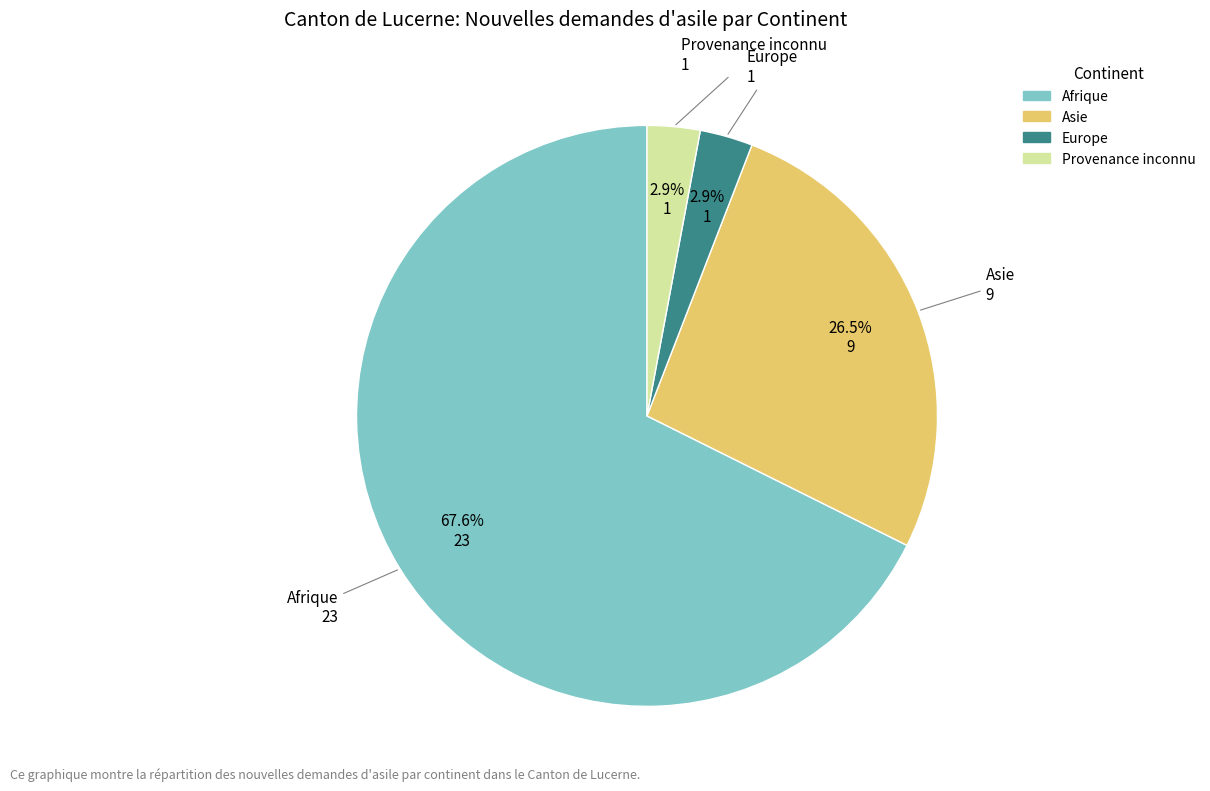

Is there a majority slice in this chart?

Yes